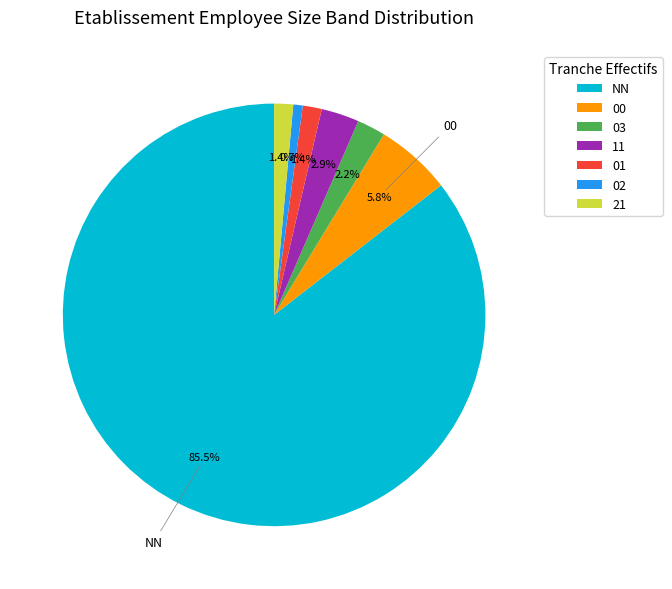

True or false: 01 accounts for 1% of the total.

True